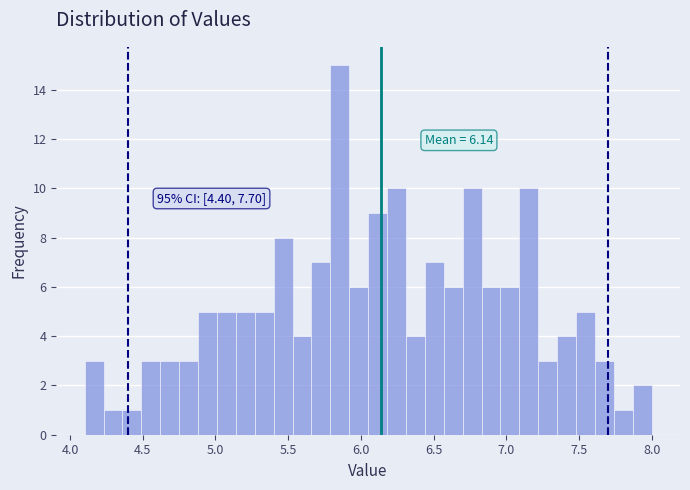

Around what value on the x-axis is the tallest bar? Give the approximate position of its centre, as read against the axis.

5.85